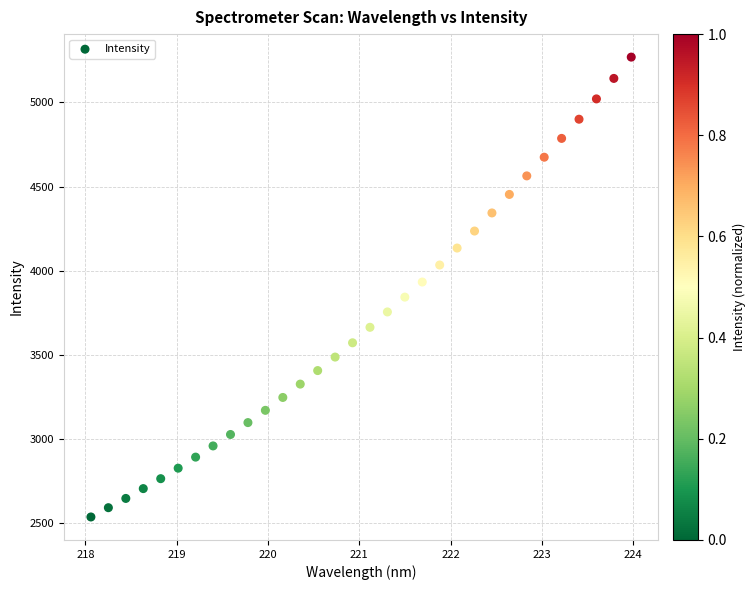

What is the range of X values (max minus min)?

5.9